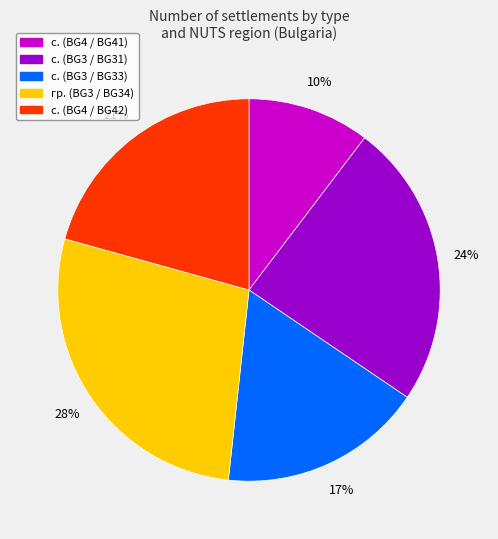

To the nearest percent, what is the average slice percentage?

20%